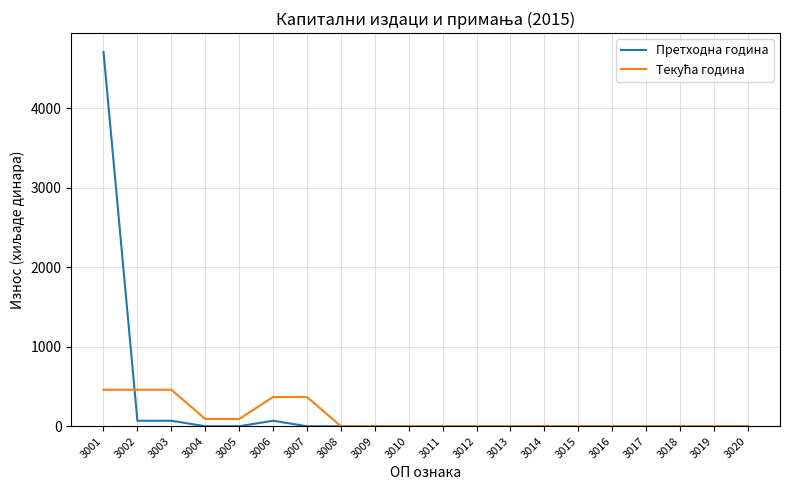

At which category is the sum across all series the highest?

3001